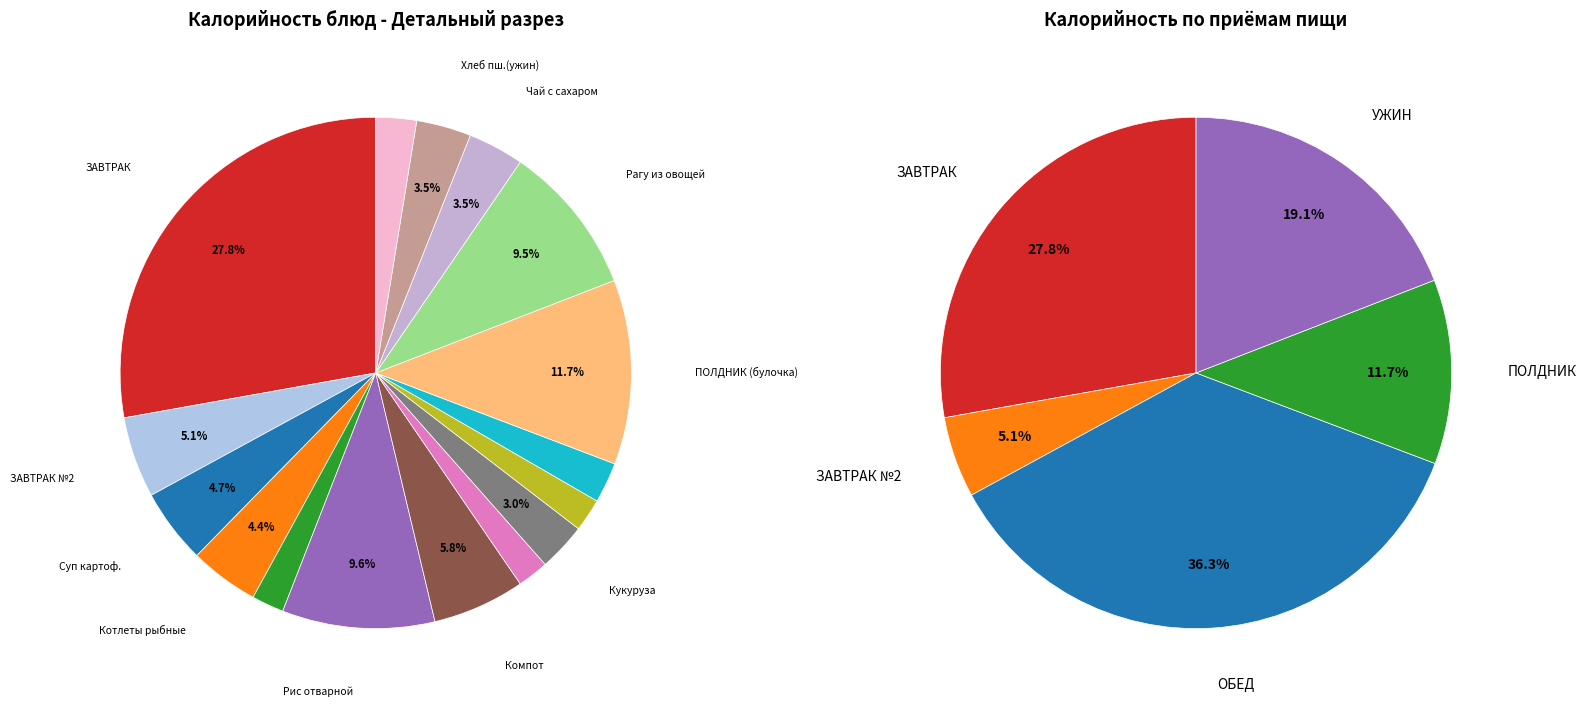

Approximately how many times larger is the value at Хлеб ржаной (обед) compared to Соус сметанный?

1.3